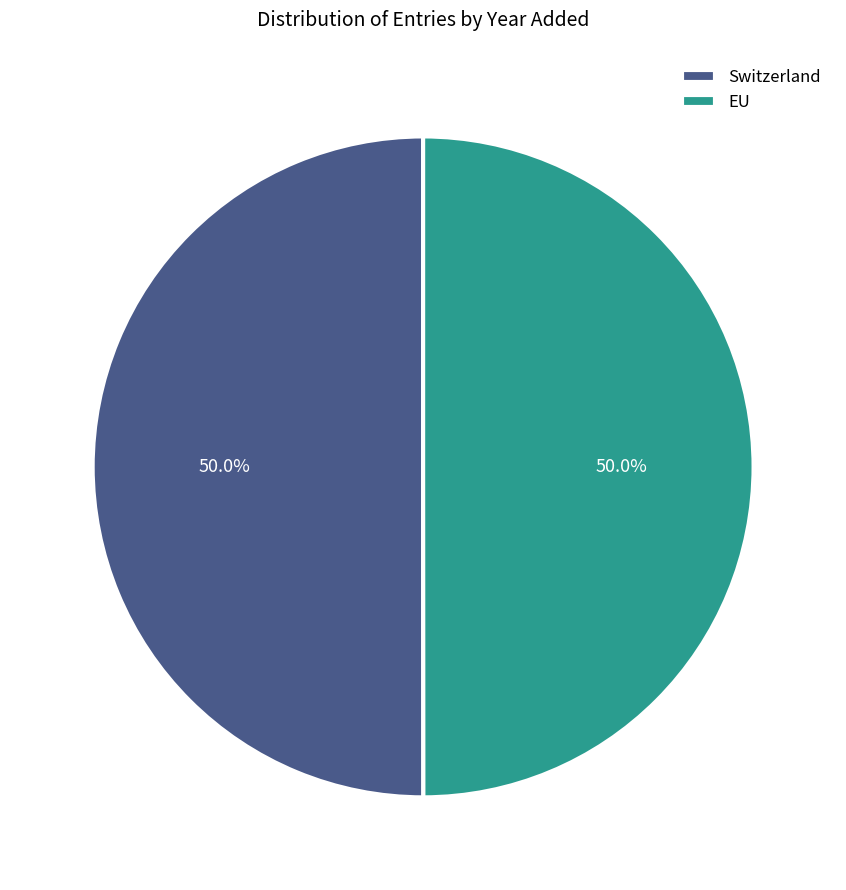

What percentage is the Switzerland slice, to the nearest percent?

50%